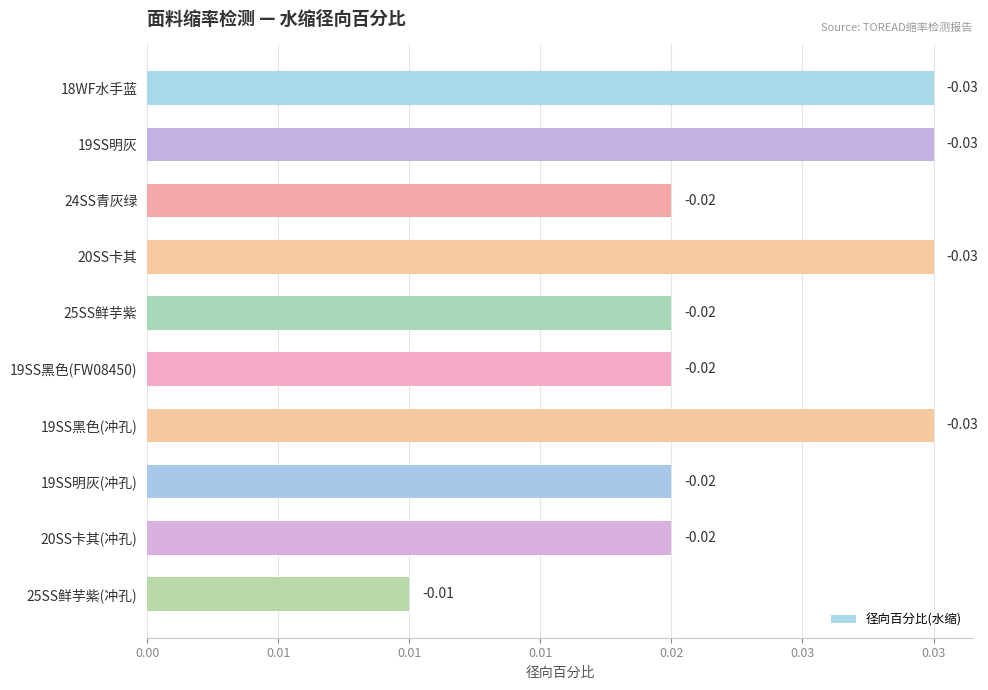

Are the bars horizontal?

Yes